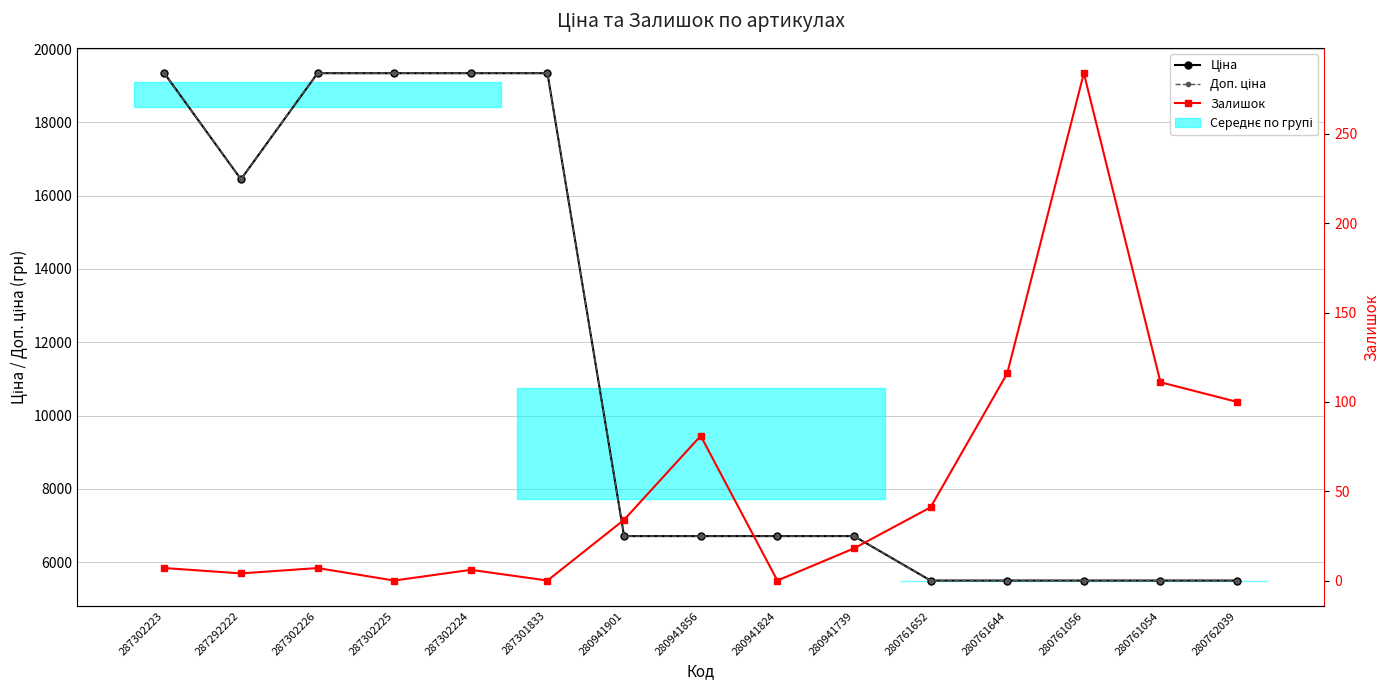

Rank the series at 280941901 from lowest to highest value.

Залишок, Ціна, Доп. ціна